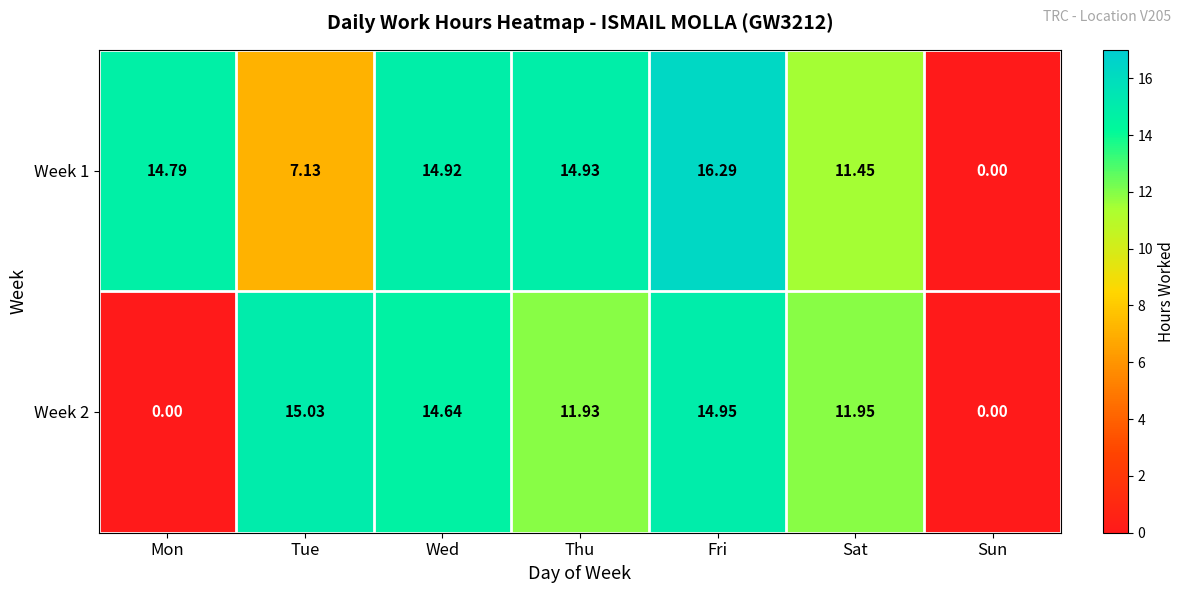

Which label corresponds to the largest value in the chart?

Fri